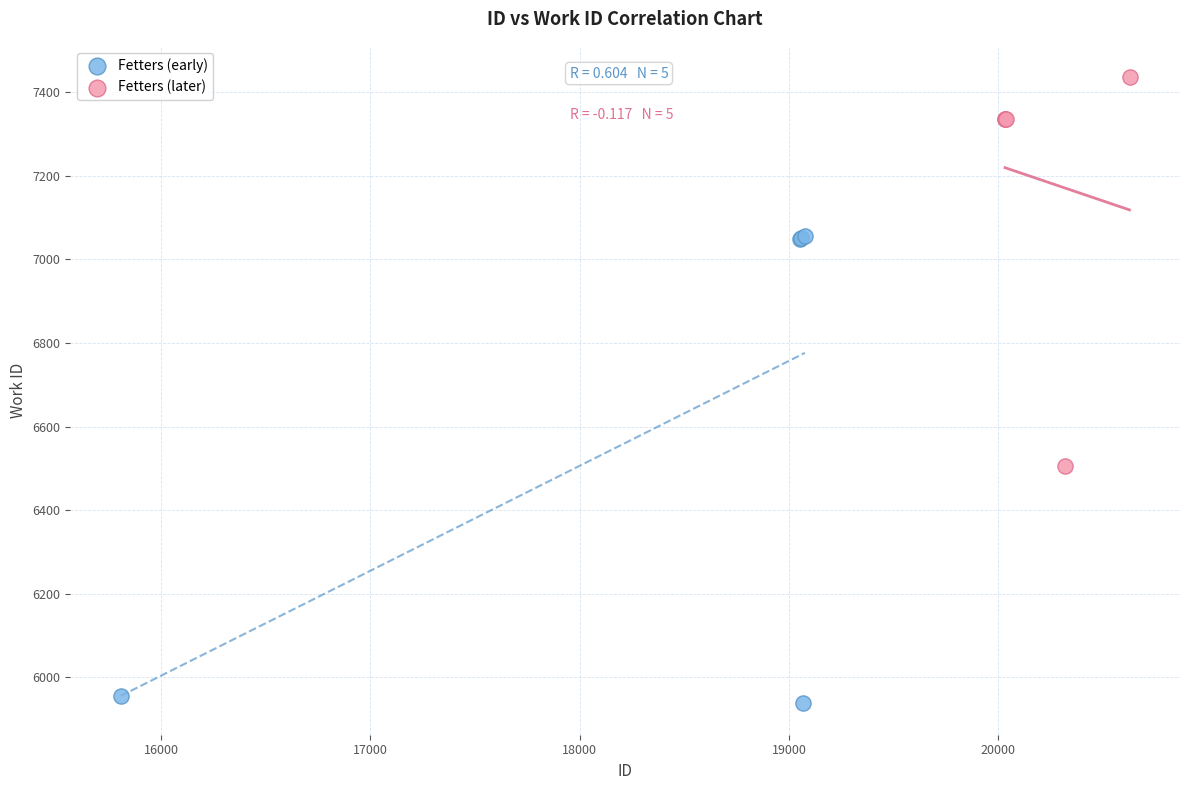

Which series has the largest Y range (max minus min)?

Fetters (early)